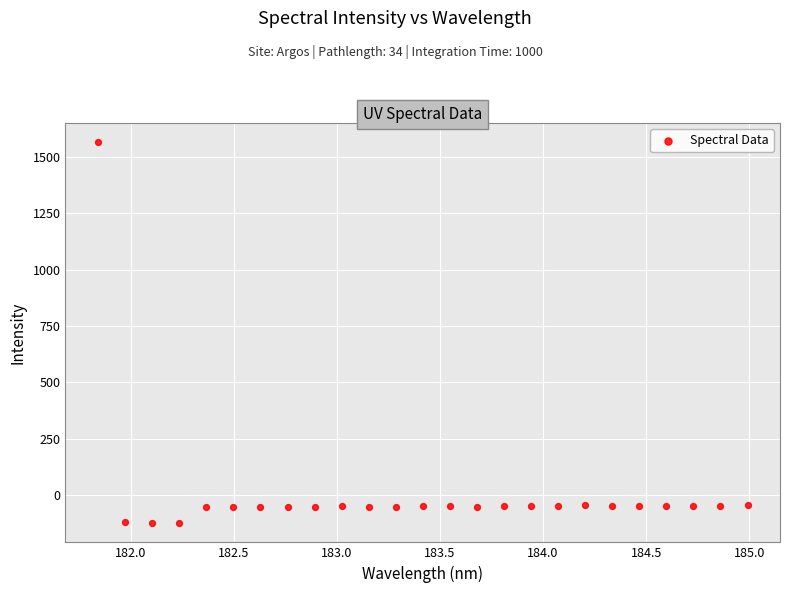

What is the range of X values (max minus min)?

3.1